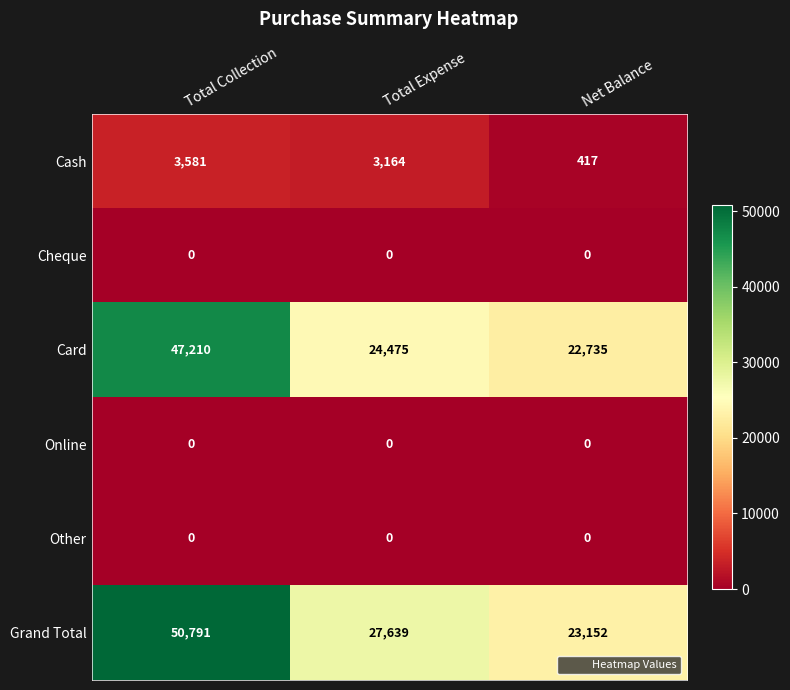

How many series are shown in this chart?

6